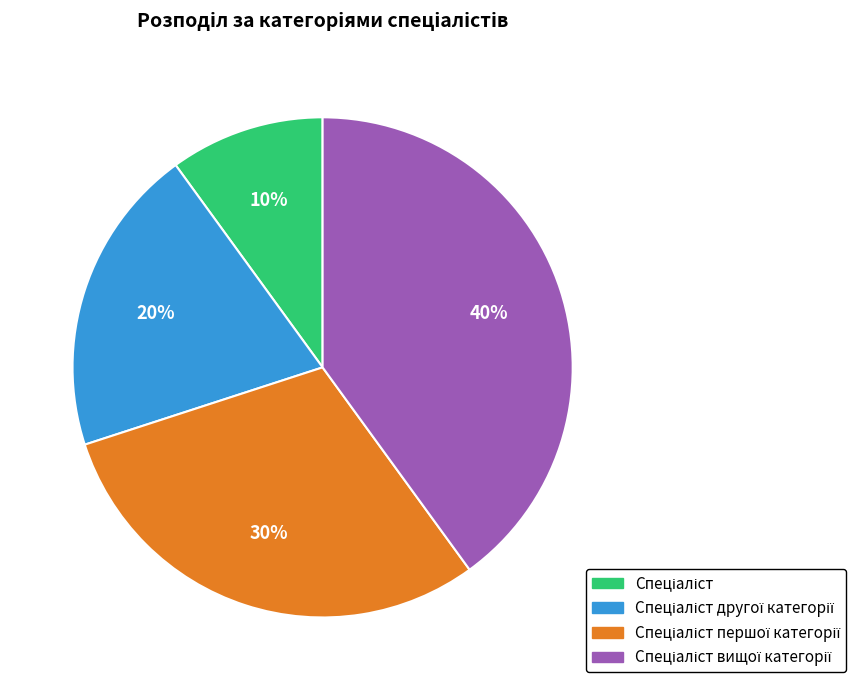

Is there a majority slice in this chart?

No